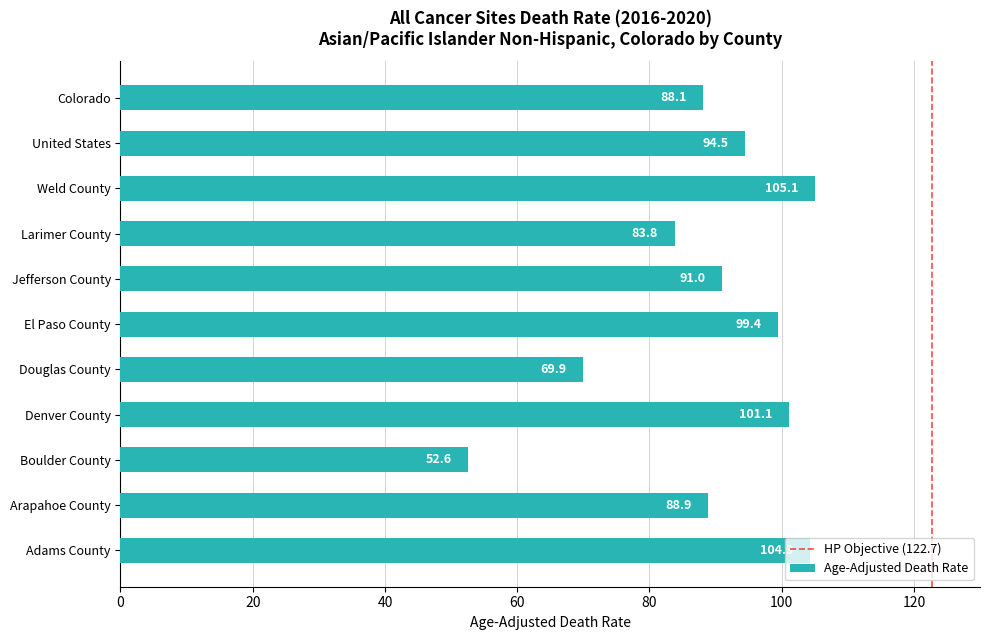

How many bars are there in total?

11